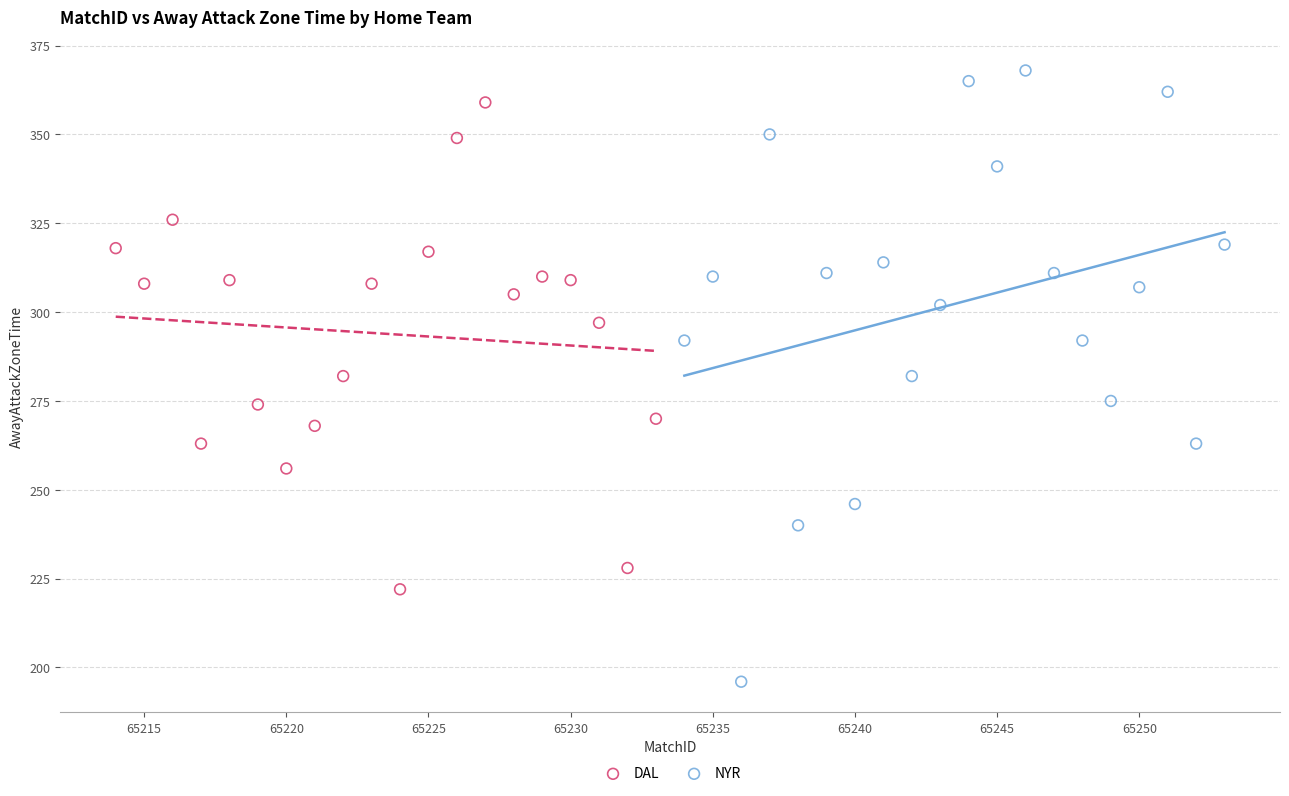

Which series reaches the minimum Y coordinate?

NYR